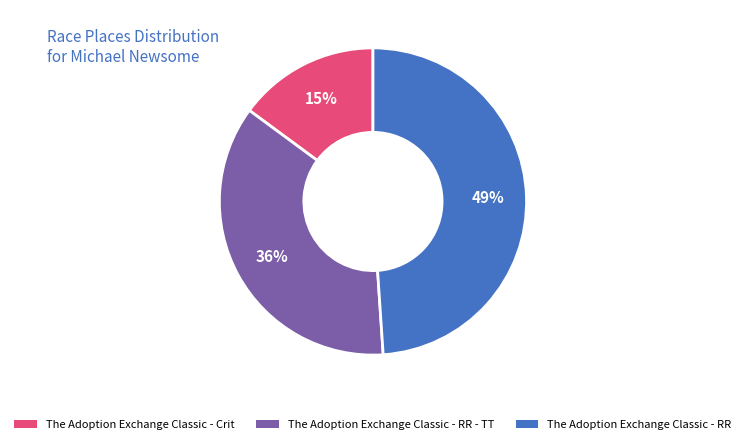

To the nearest percent, what percentage of the pie is The Adoption Exchange Classic - RR?

49%